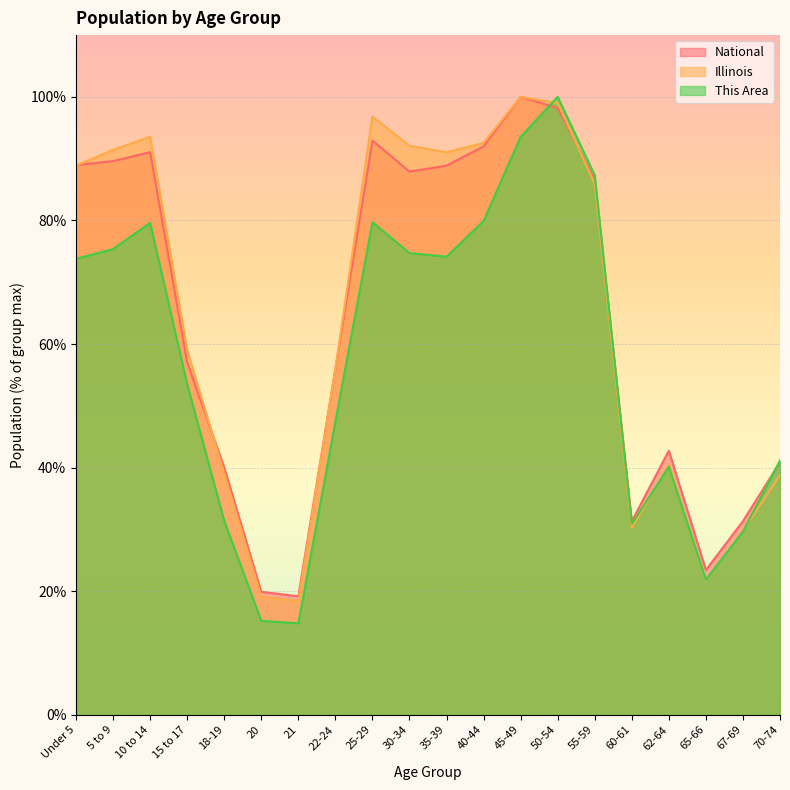

What is the difference between the National values at 15 to 17 and 67-69?

25.7